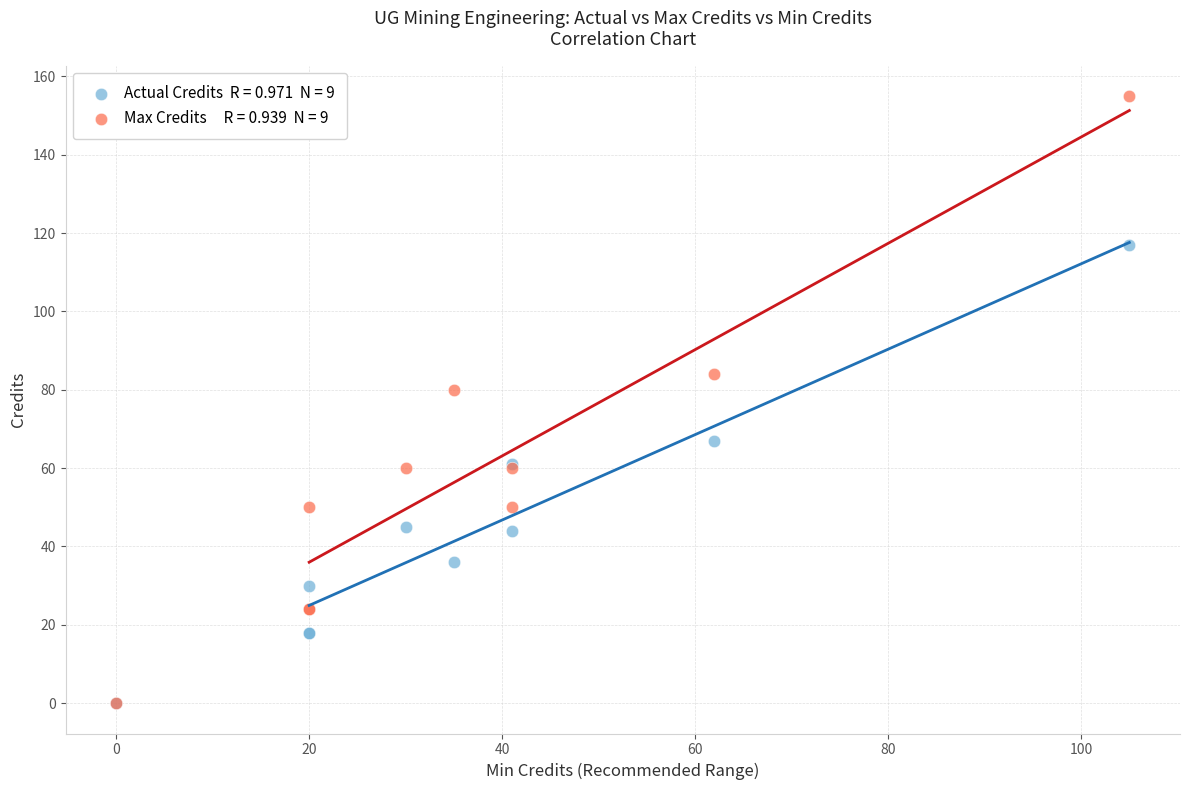

Across all series, what Y value is closest to 77?

80